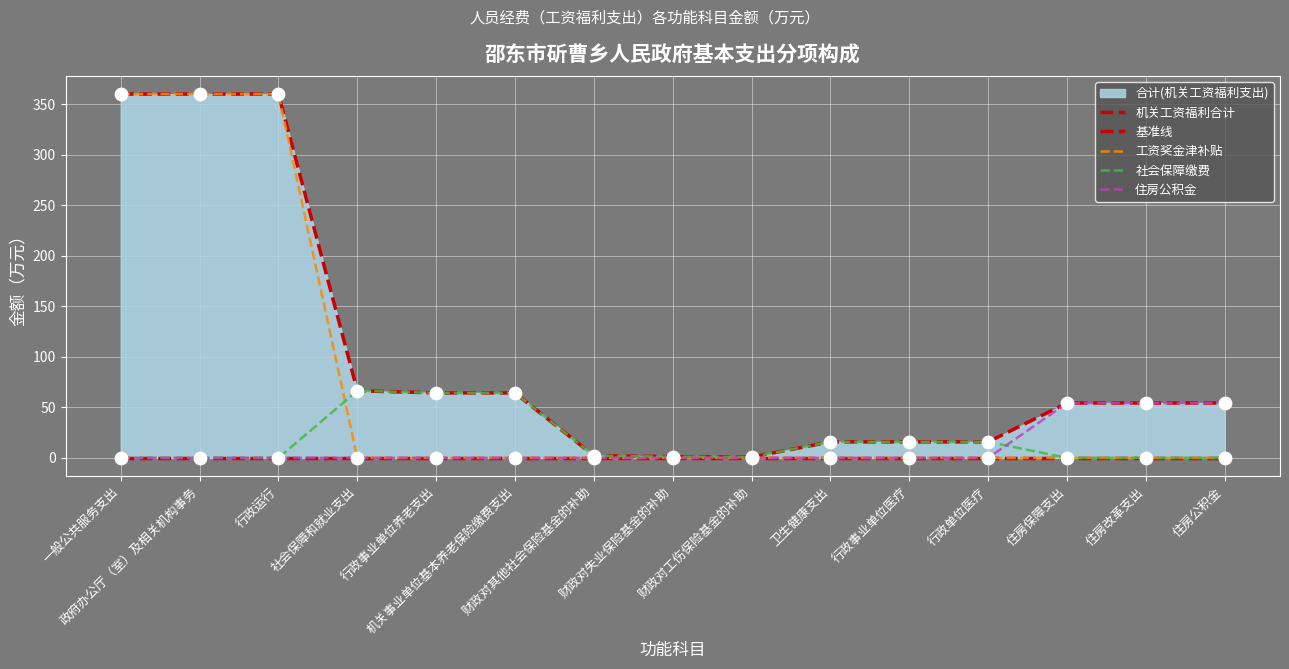

Which series has the largest Y range (max minus min)?

工资奖金津补贴